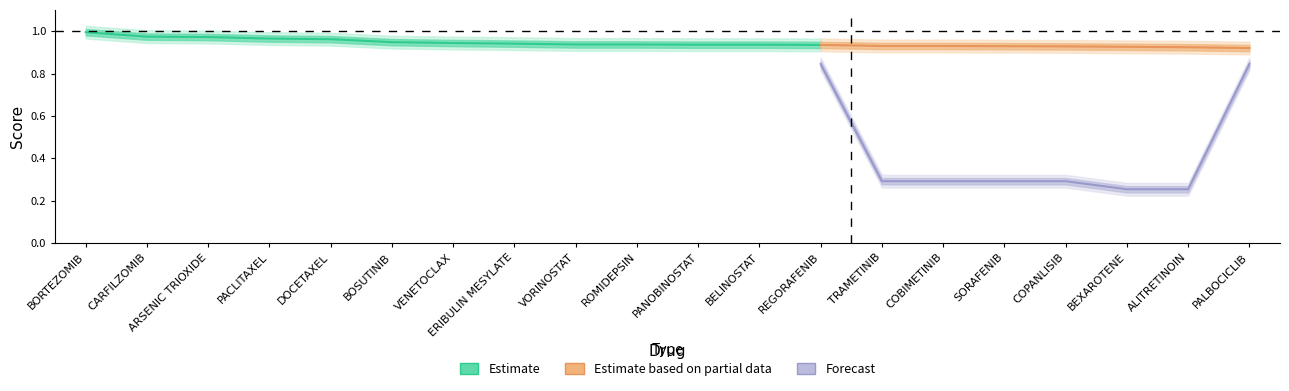

What is the difference between the maximum and minimum values in the dscore series?

0.1